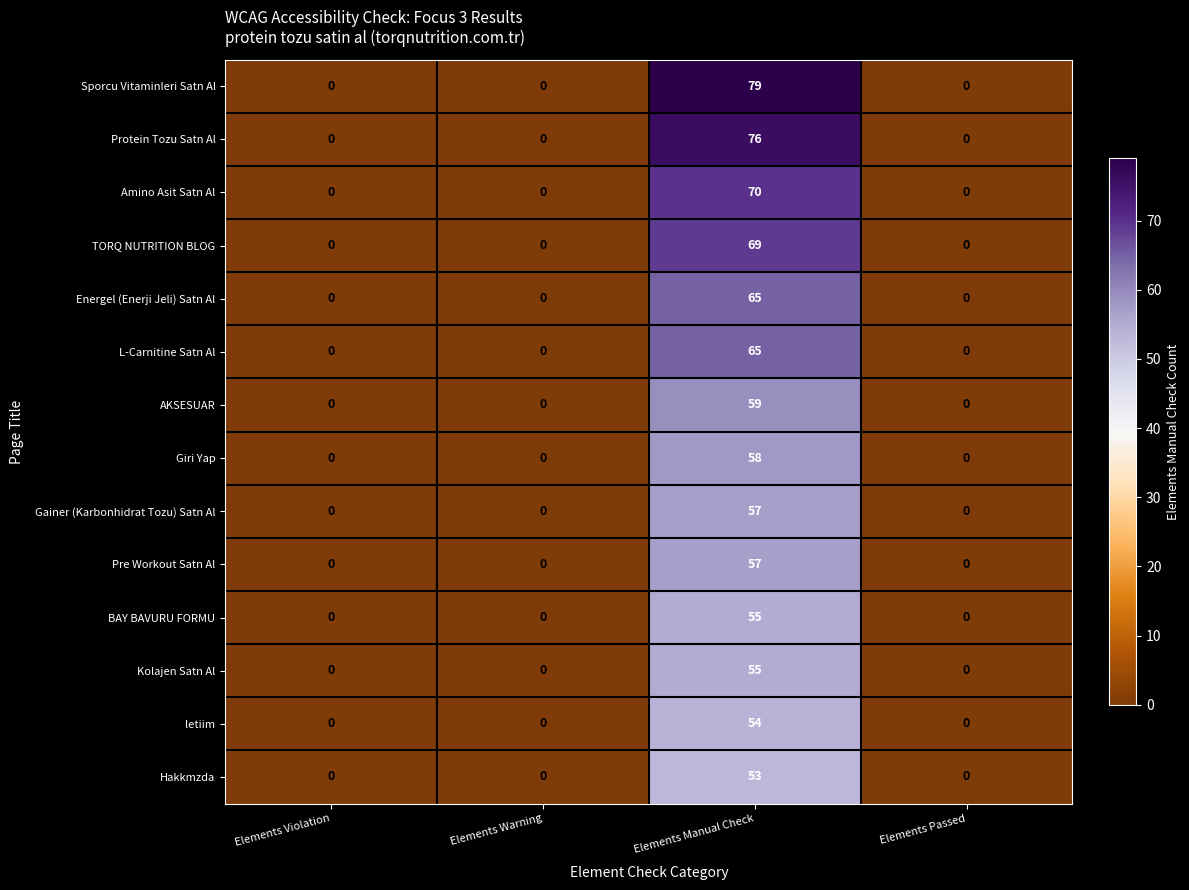

What is the greatest value displayed?

79